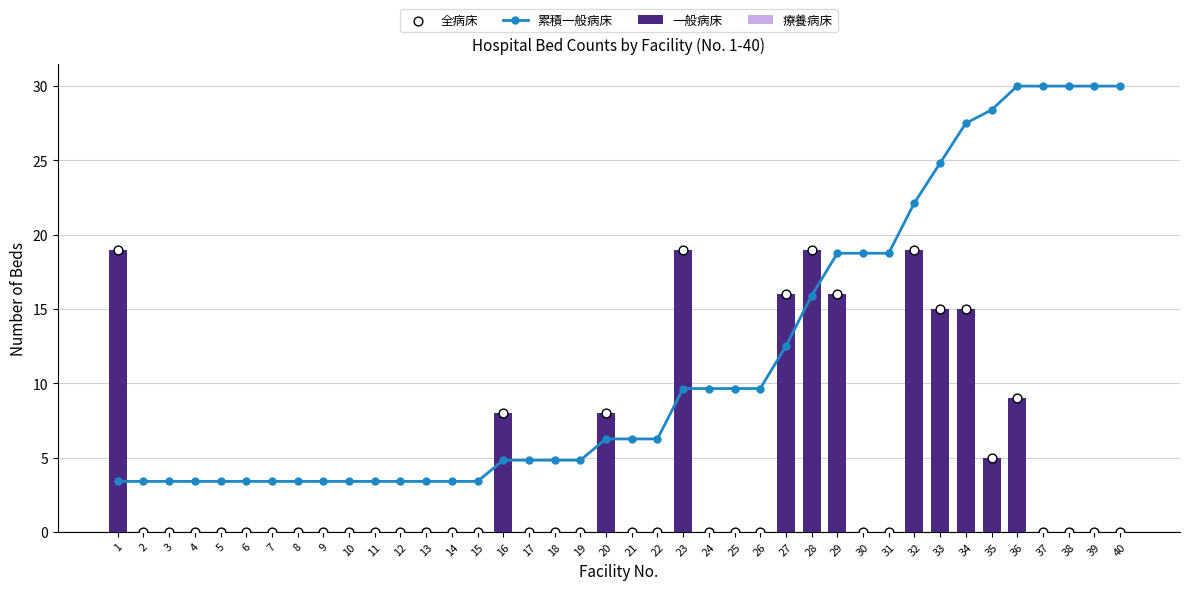

What is the total value across all series at 1?

41.4